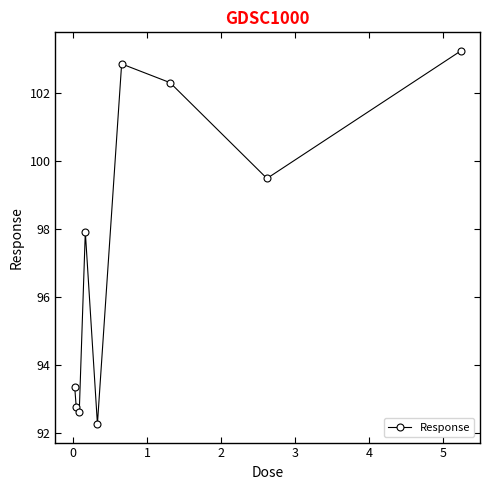

What is the smallest value displayed?

92.3